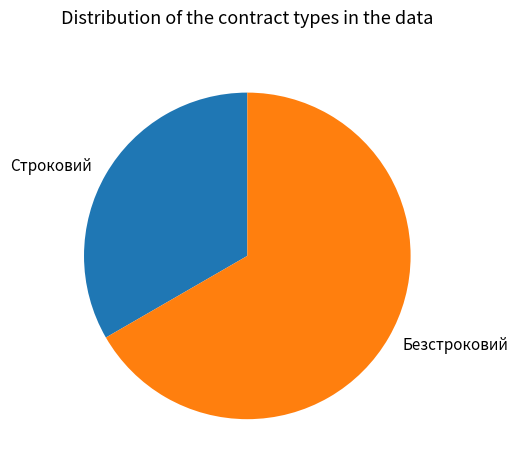

Is the sum of Безстроковий and Строковий greater than half?

Yes